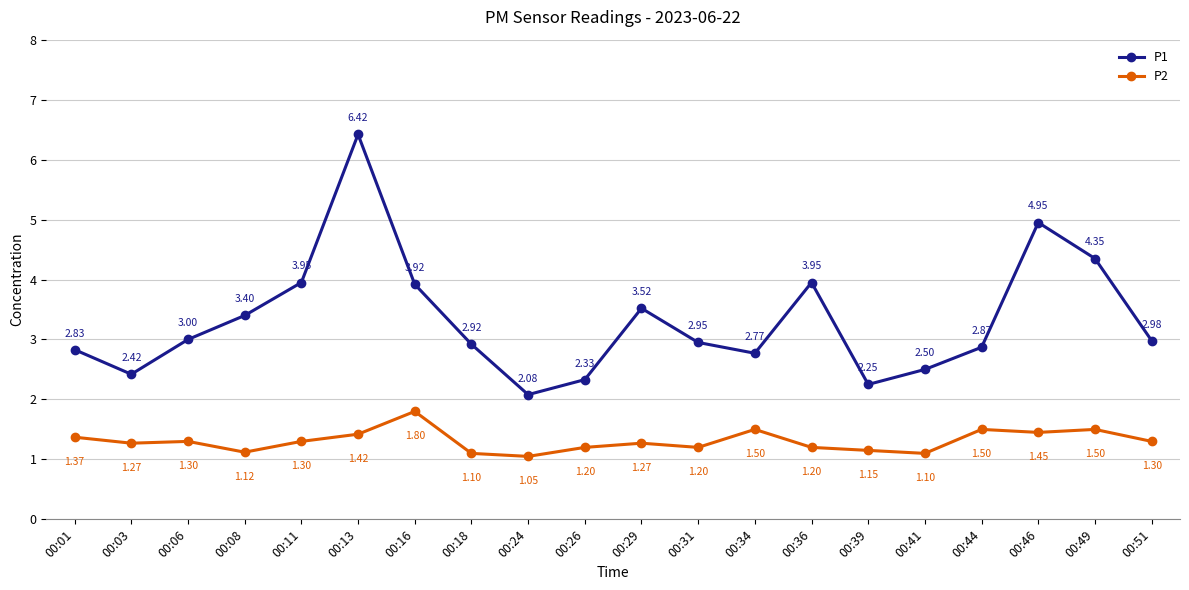

What is the sum of the P1 values at 00:08 and 00:51?

6.4